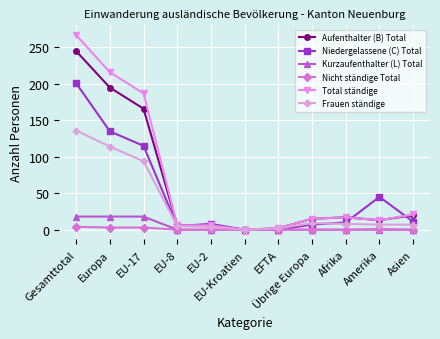

List the series in order of their peak value, highest first.

Total ständige, Aufenthalter (B) Total, Niedergelassene (C) Total, Frauen ständige, Kurzaufenthalter (L) Total, Nicht ständige Total